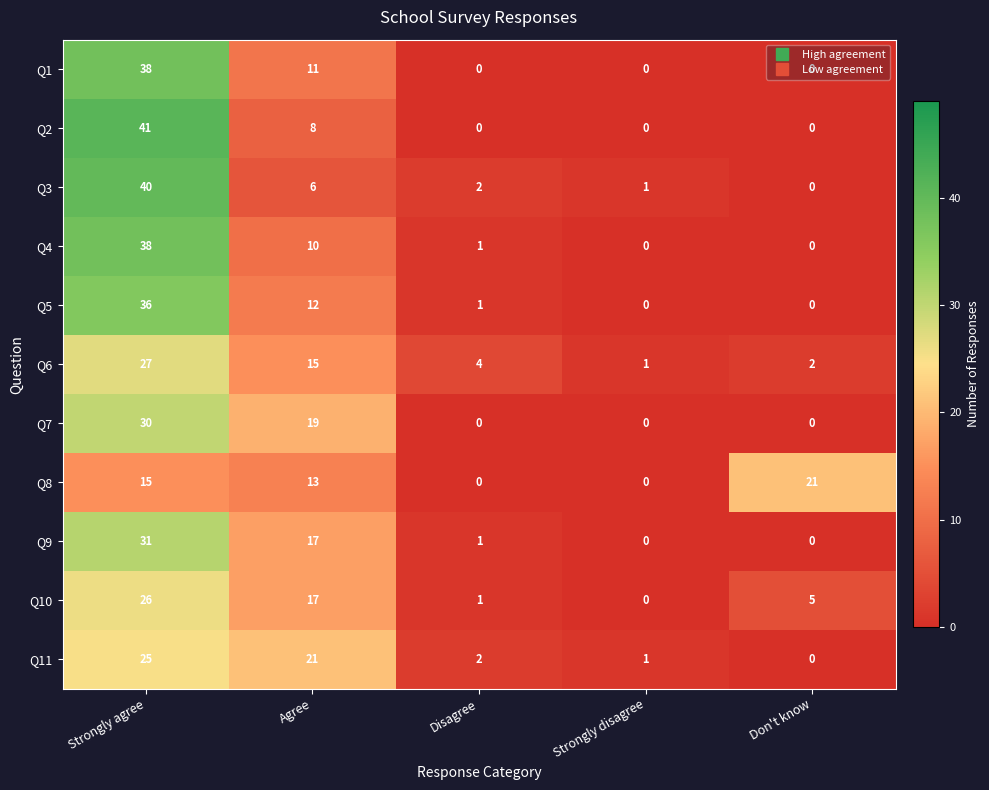

At which category is the sum across all series the highest?

Strongly agree